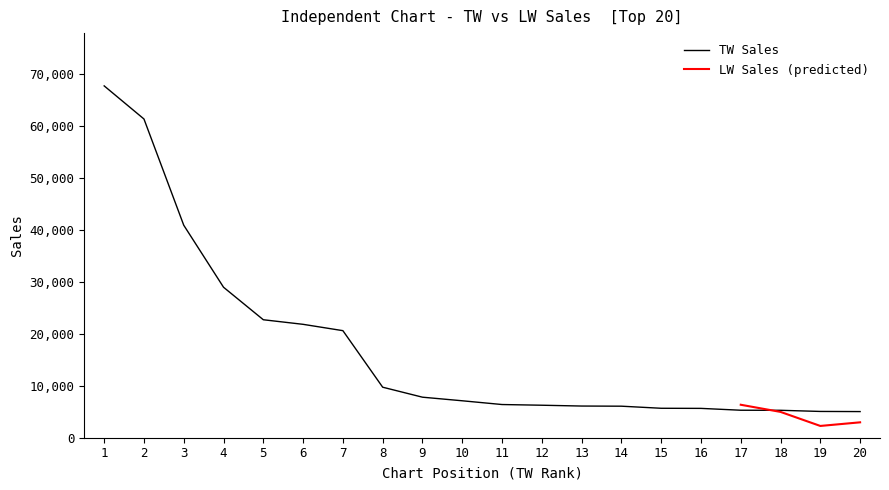

Count the number of values greater than 7119.

9